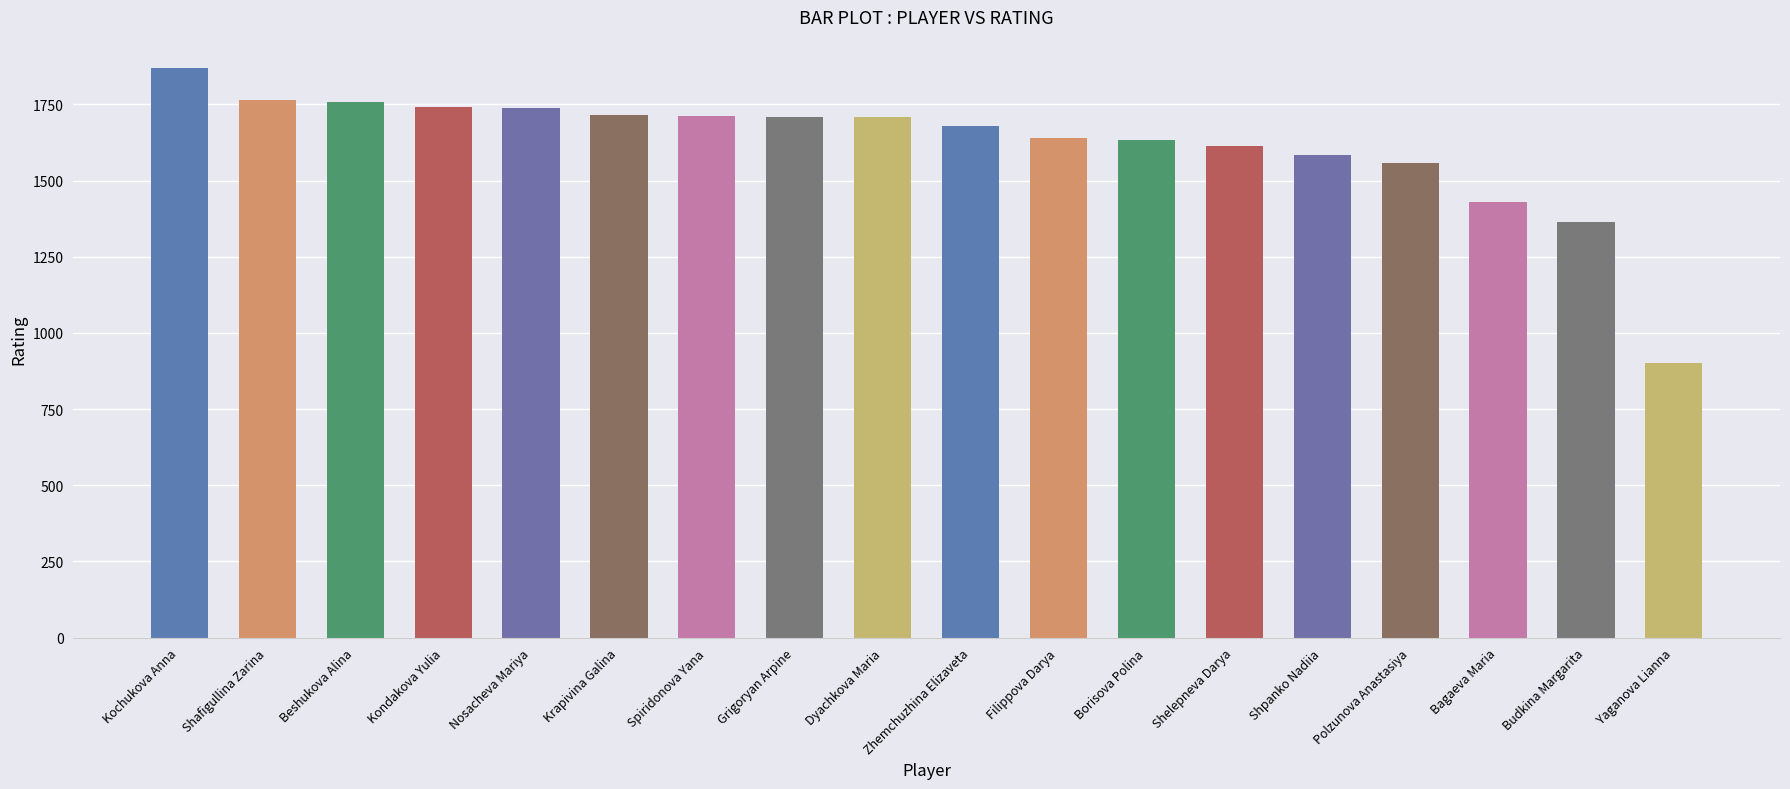

How many bars are there in total?

18